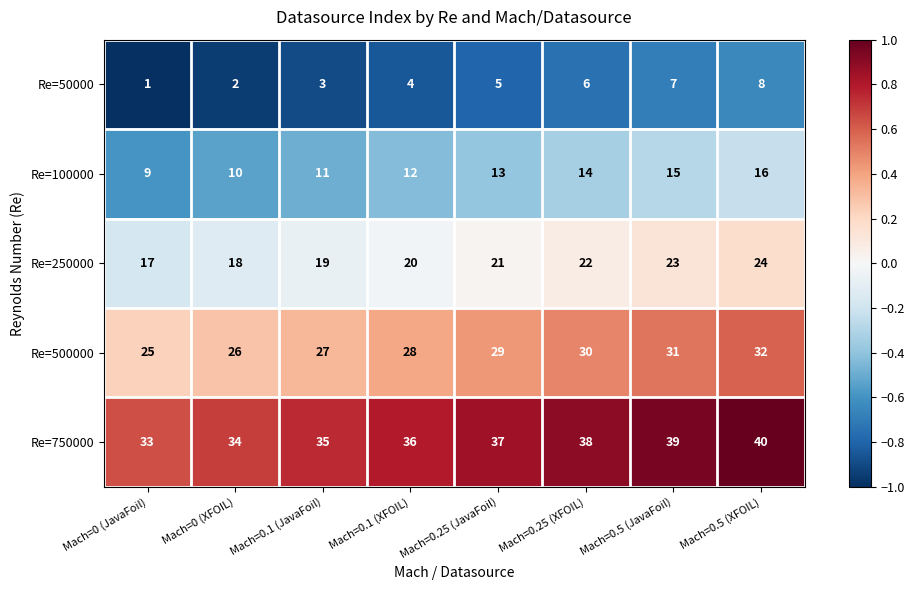

Which label corresponds to the largest value in the chart?

Mach=0.5 (XFOIL)